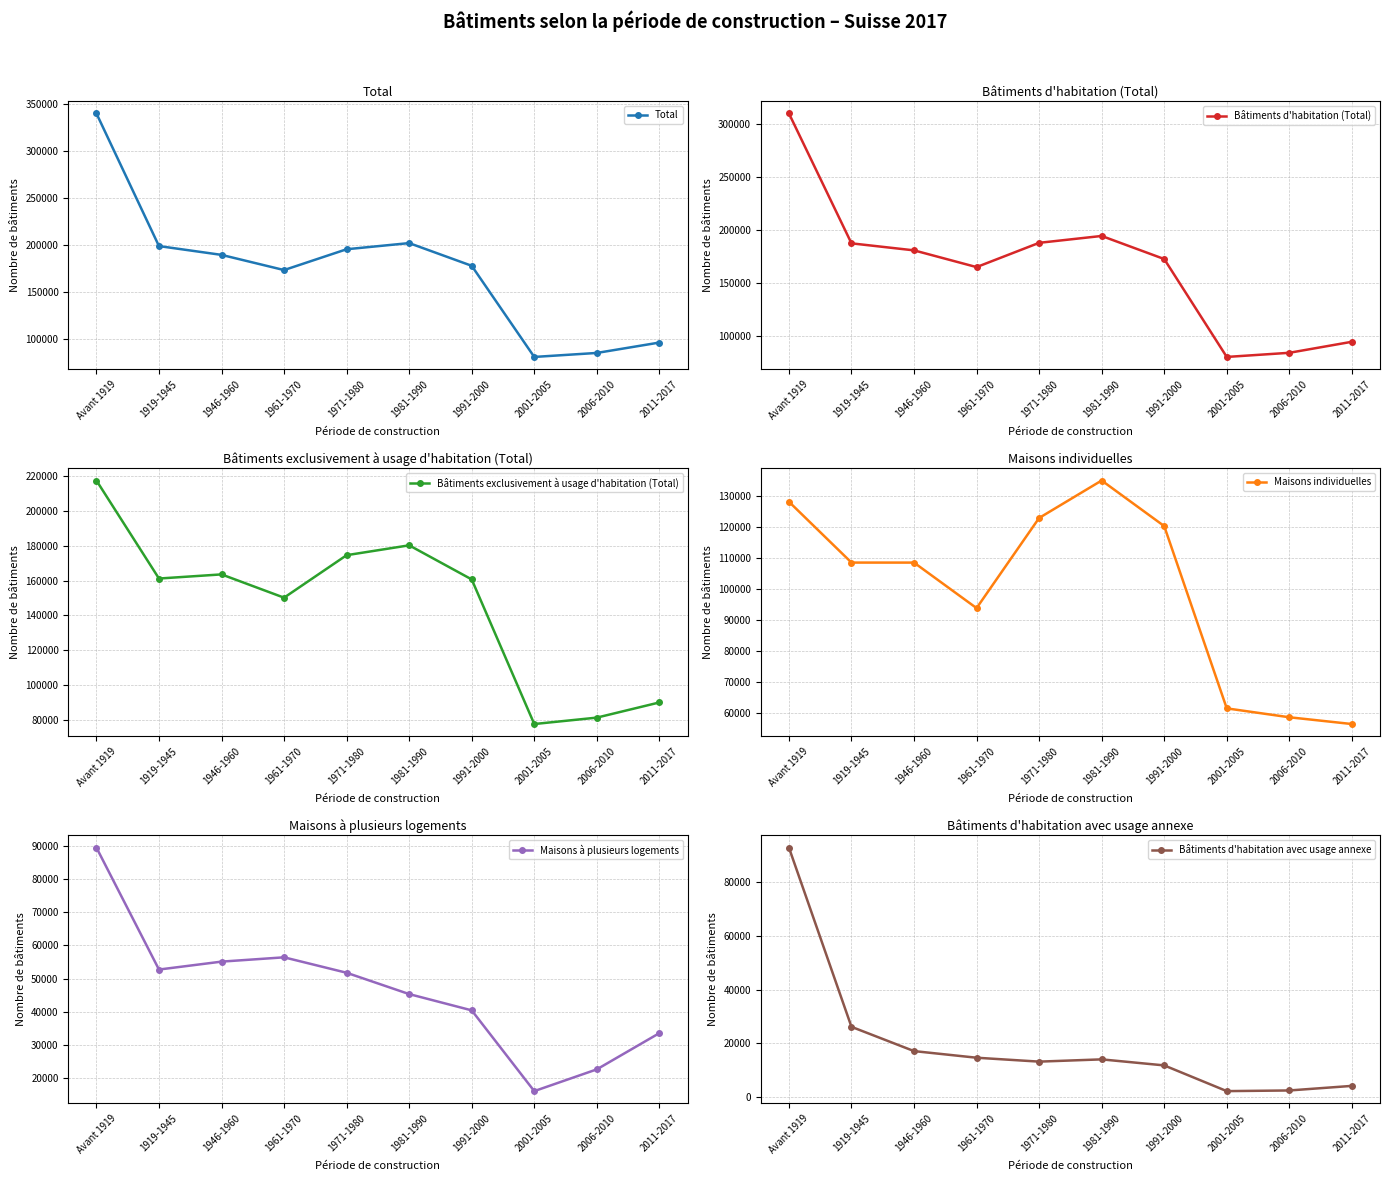

In Maisons à plusieurs logements, how many points are higher than both neighbors (excluding endpoints)?

1